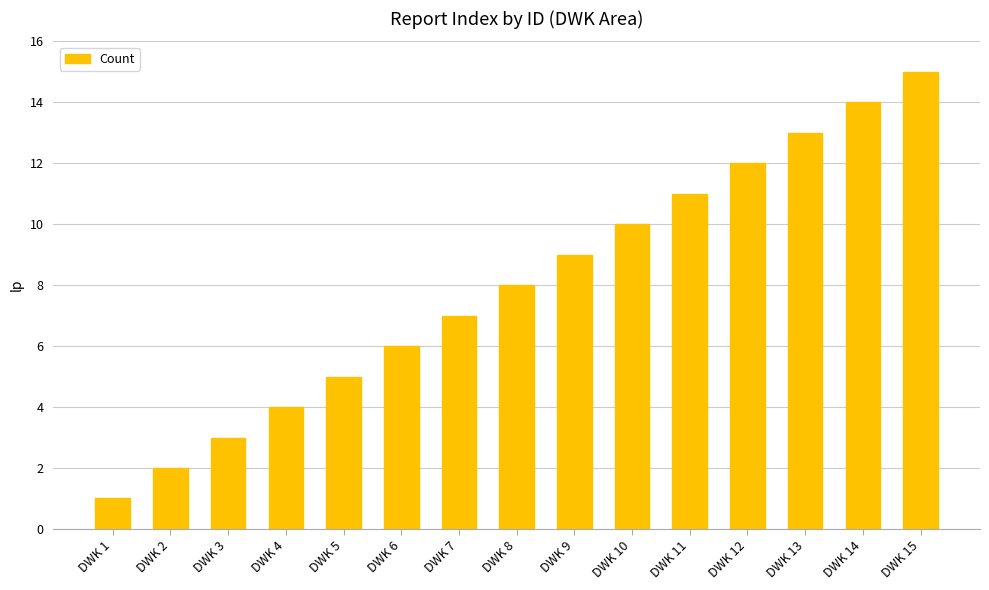

Between DWK 14 and DWK 15, which is larger?

DWK 15